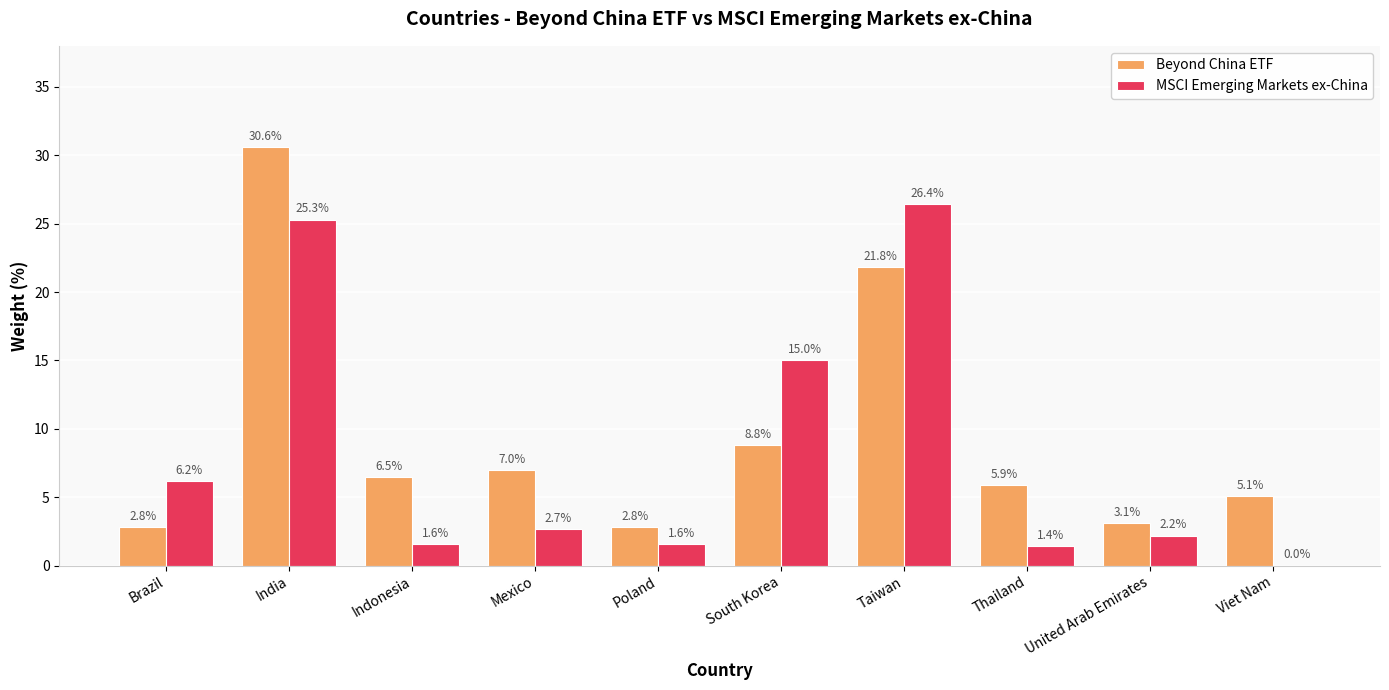

At which label does Beyond China ETF reach its peak?

India